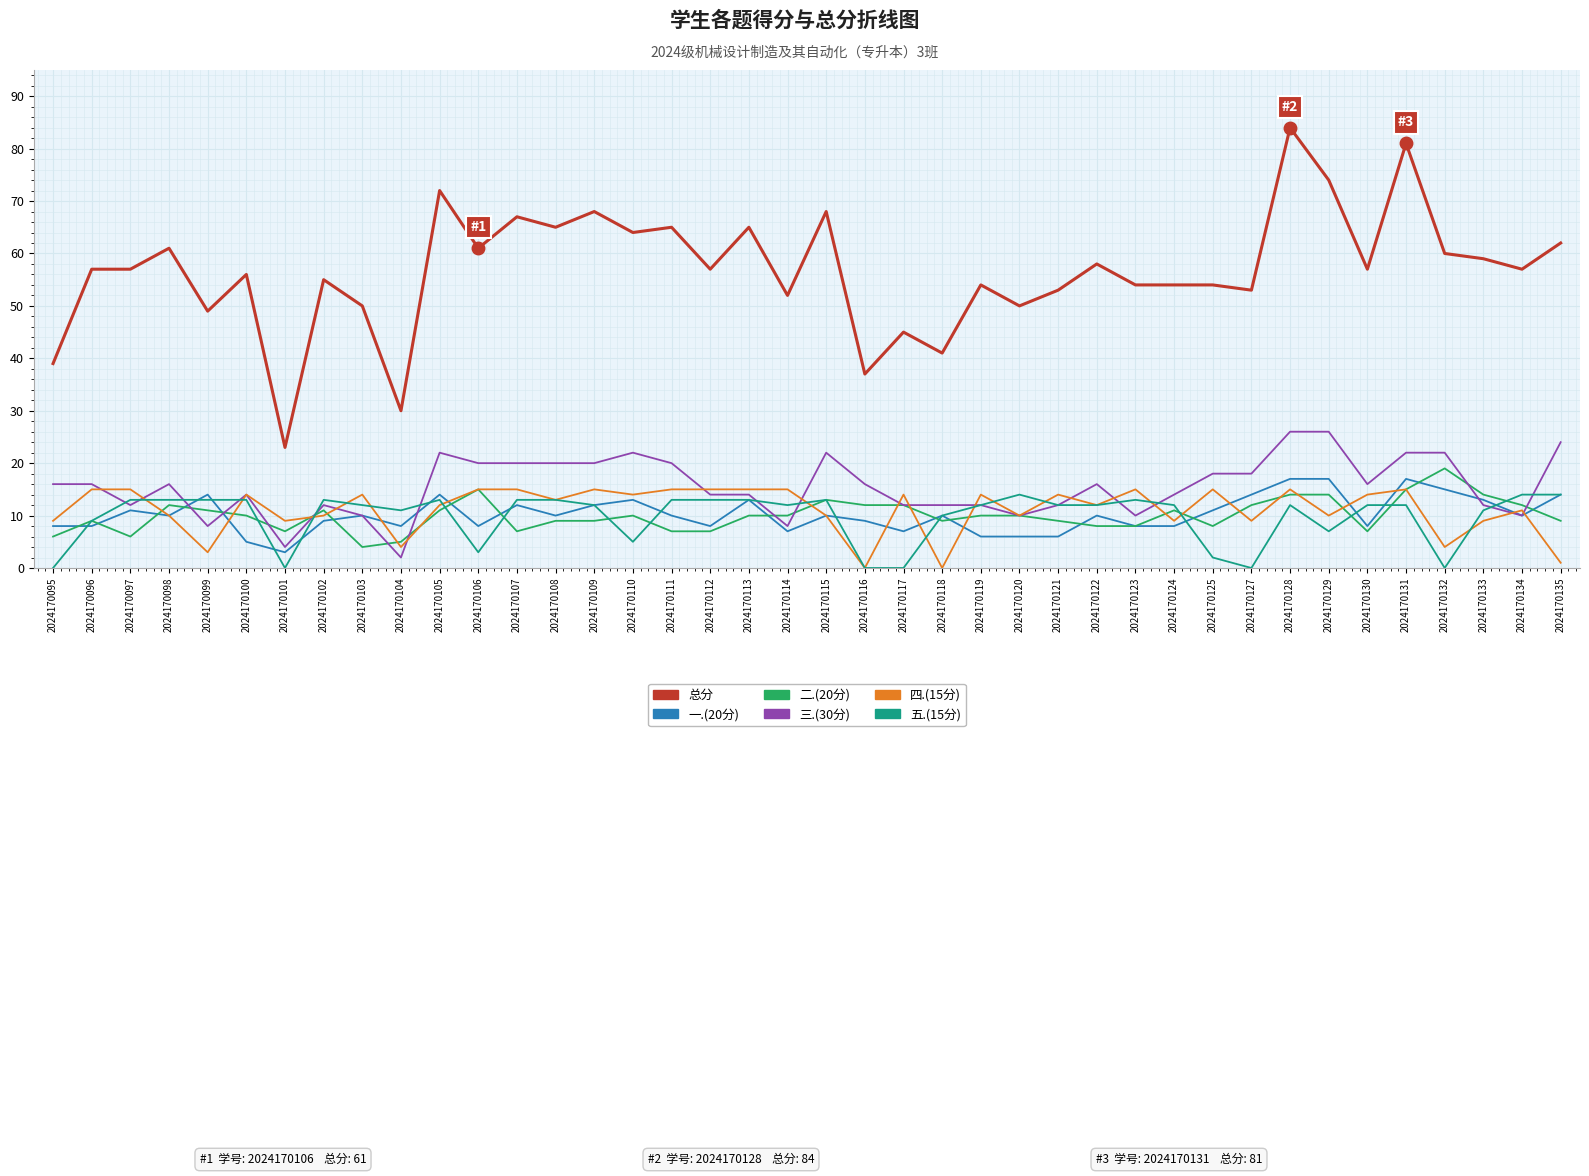

True or false: 三.(30分) and 总分 intersect in this chart.

False